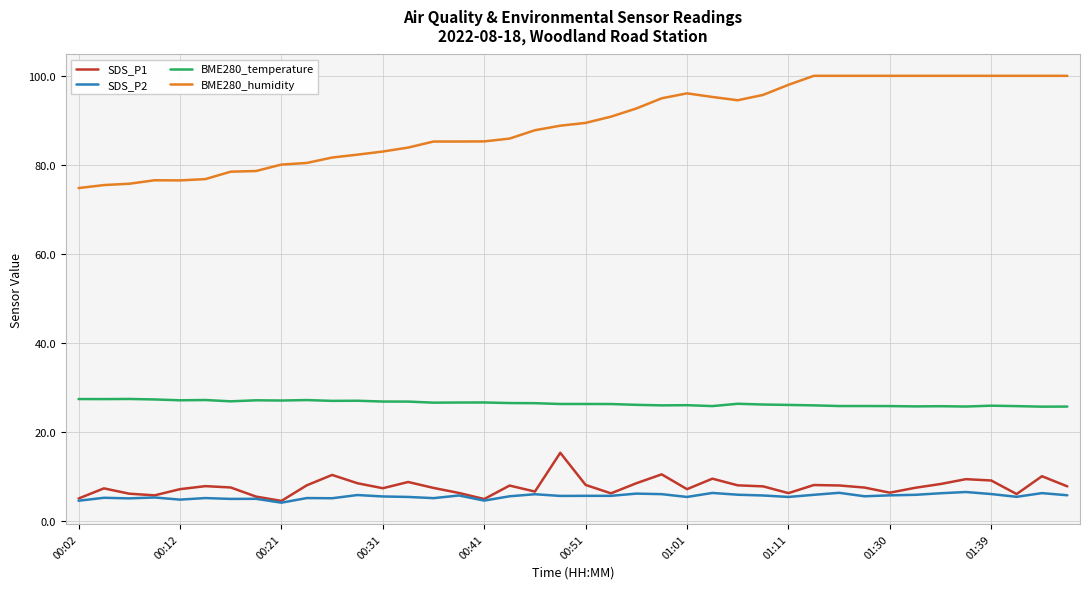

What is the minimum value for BME280_temperature?

25.6